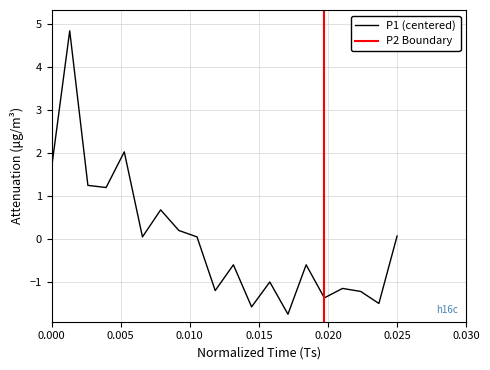

What is the lowest value of the P1 (centered) series?

-1.8